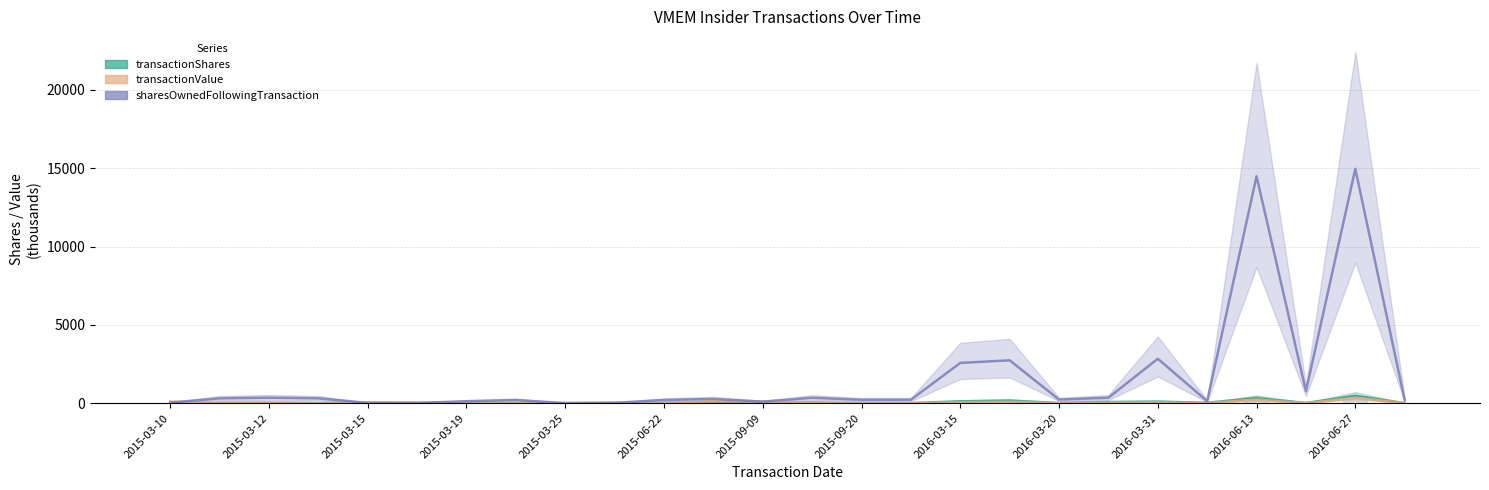

Is the value of transactionShares at 2016-03-20 greater than the value of transactionShares (bars) at 2016-03-31?

No